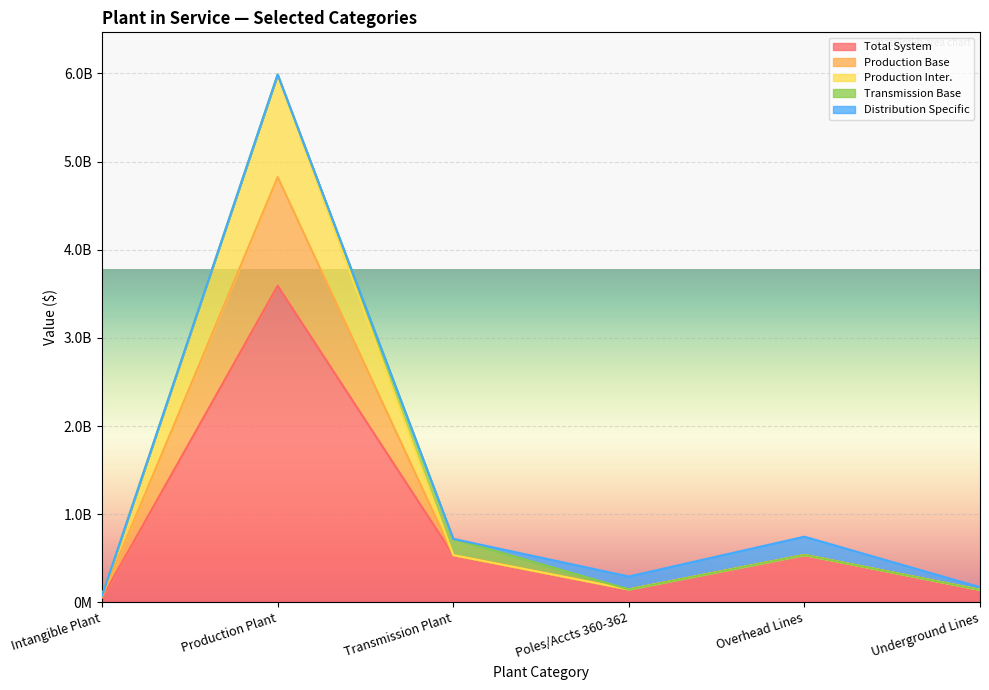

Rank the categories by Total System value from highest to lowest.

Production Plant, Overhead Lines, Transmission Plant, Poles/Accts 360-362, Underground Lines, Intangible Plant